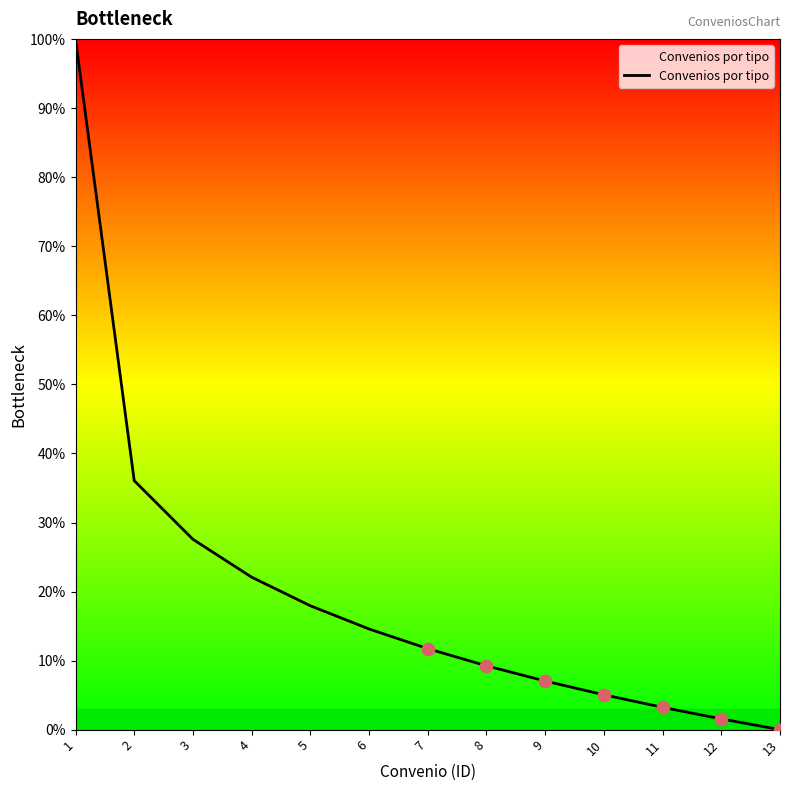

What is the change in value from 4 to 11?

-18.9